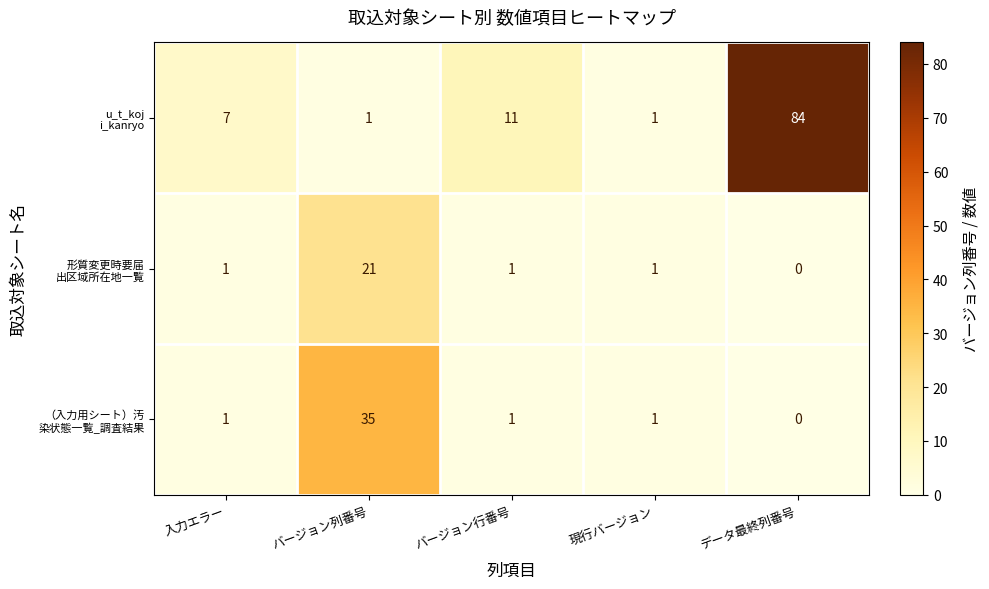

At which category is the sum across all series the highest?

データ最終列番号